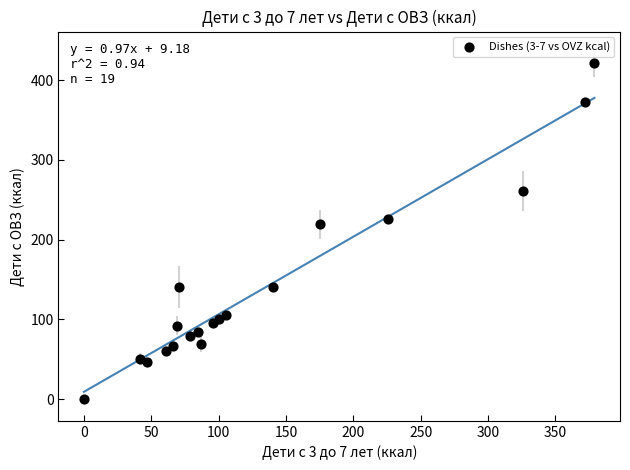

What Y value in the scatter plot is closest to 210?

219.0